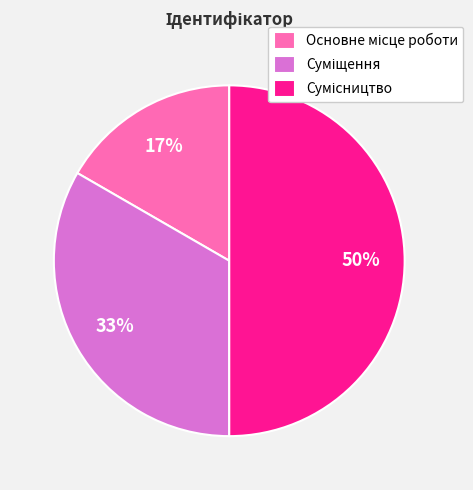

To the nearest percent, what is the average slice percentage?

33%